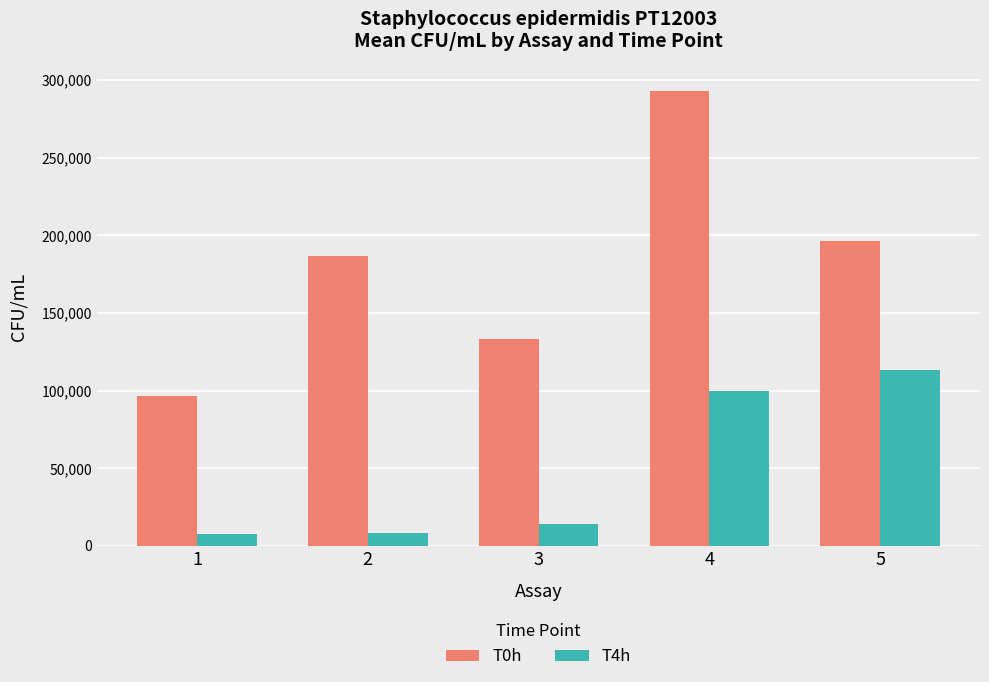

Which series has the widest spread of values?

T0h